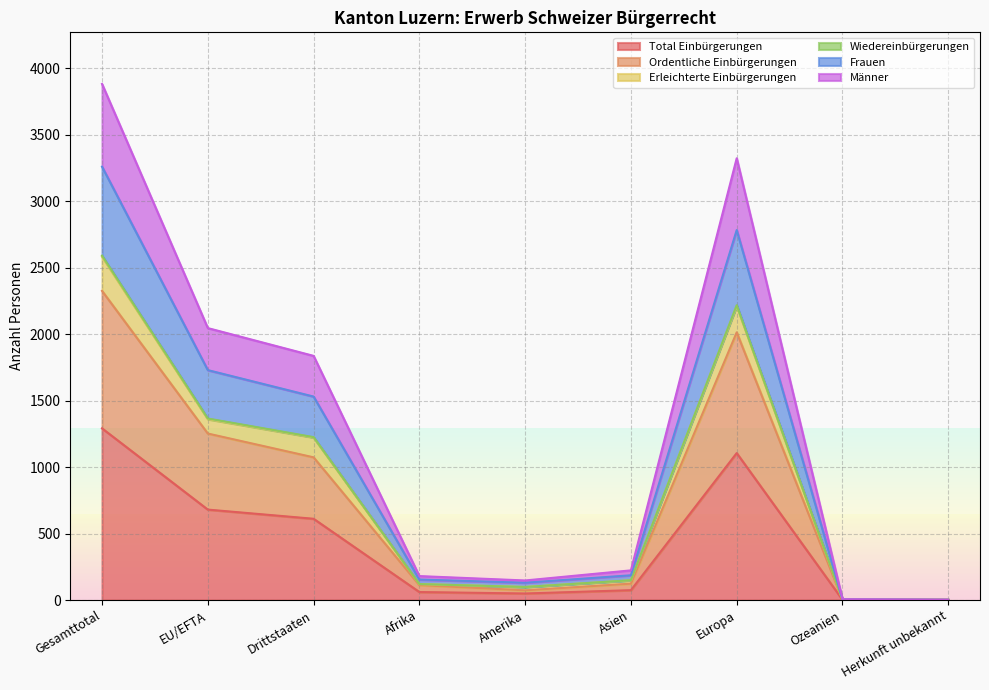

Which category has the highest value in the Total Einbürgerungen series?

Gesamttotal